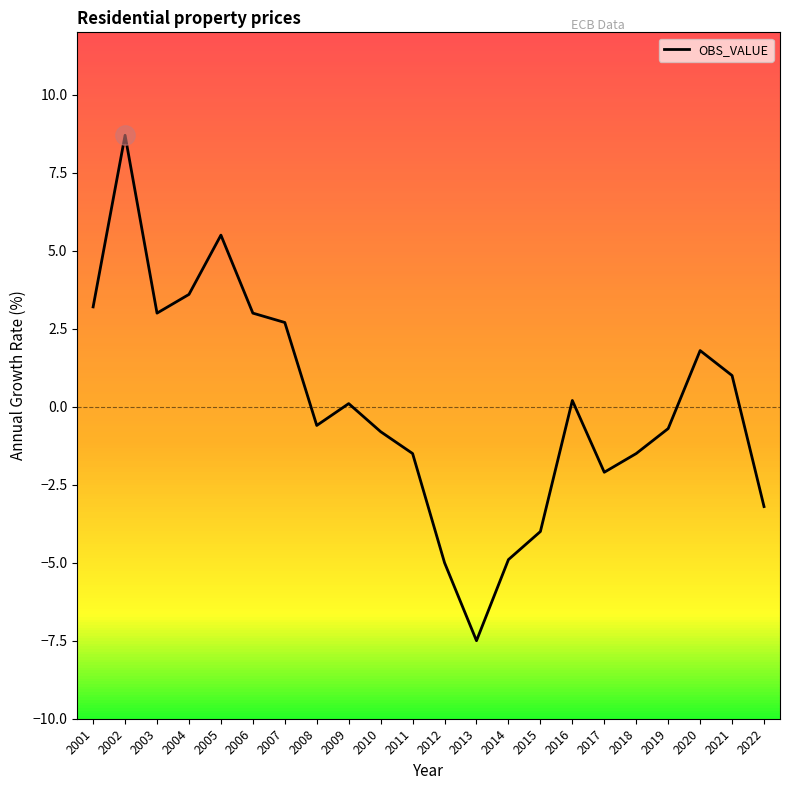

What is the change in value from 2011 to 2020?

+3.3